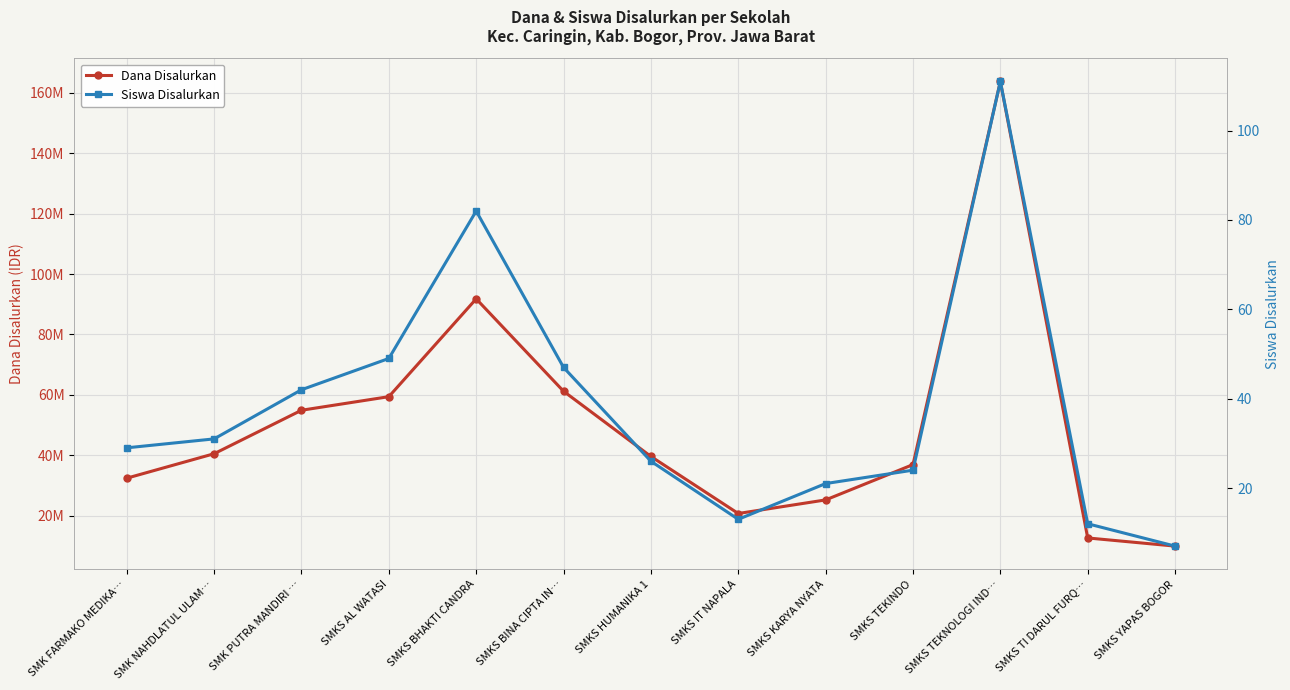

At which label is Dana Disalurkan closest to 86850000?

SMKS BHAKTI CANDRA